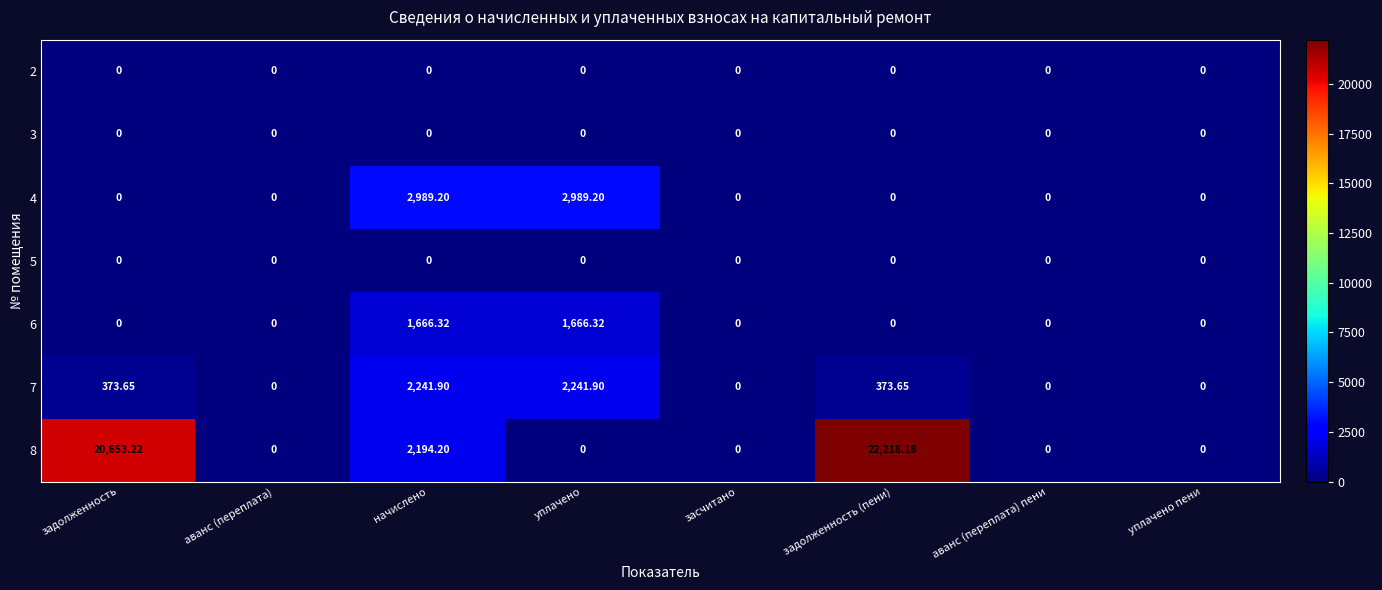

At which label is 8 closest to 11109?

начислено